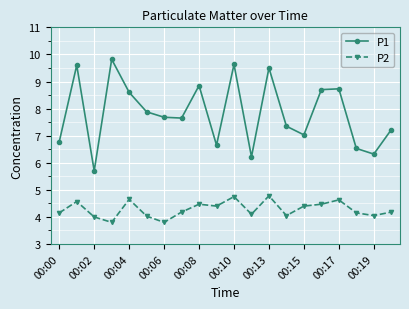

What is the value of the P2 point at the 11th from the left?

4.8